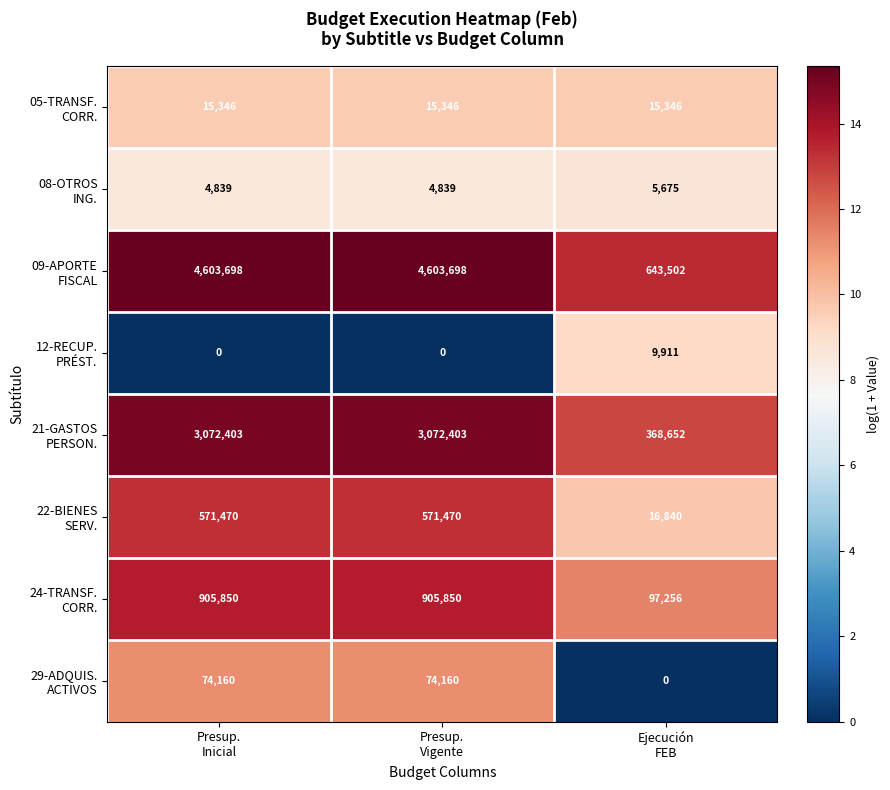

What is the spread (max minus min) of values at Ejecución
FEB?

643502